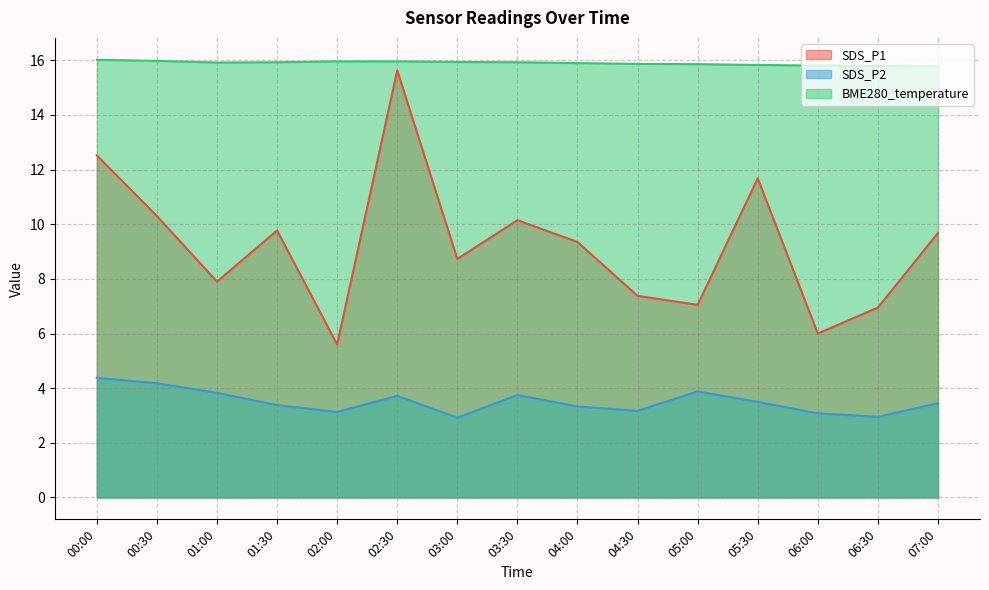

Is the value of SDS_P1 at 00:00 greater than the value of SDS_P2 at 02:30?

Yes